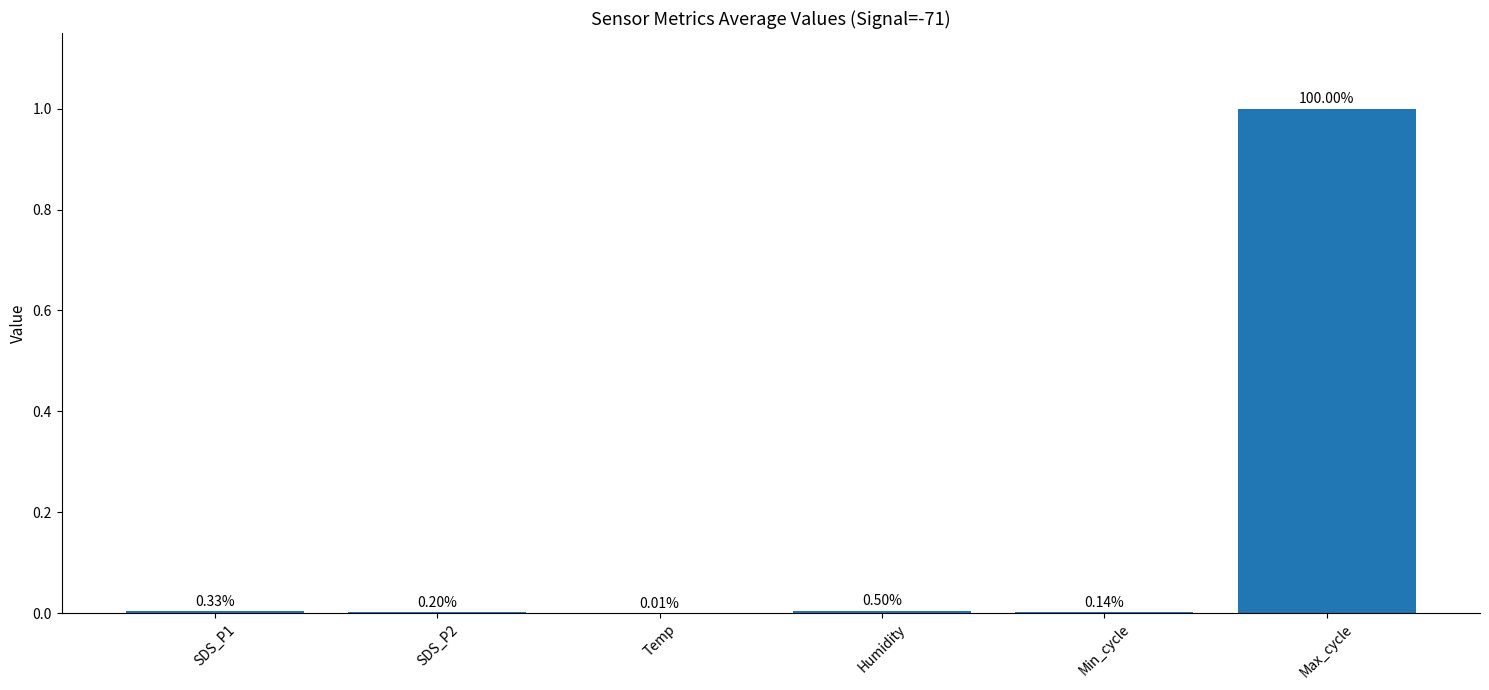

Are the bars grouped side by side (vs. stacked)?

No